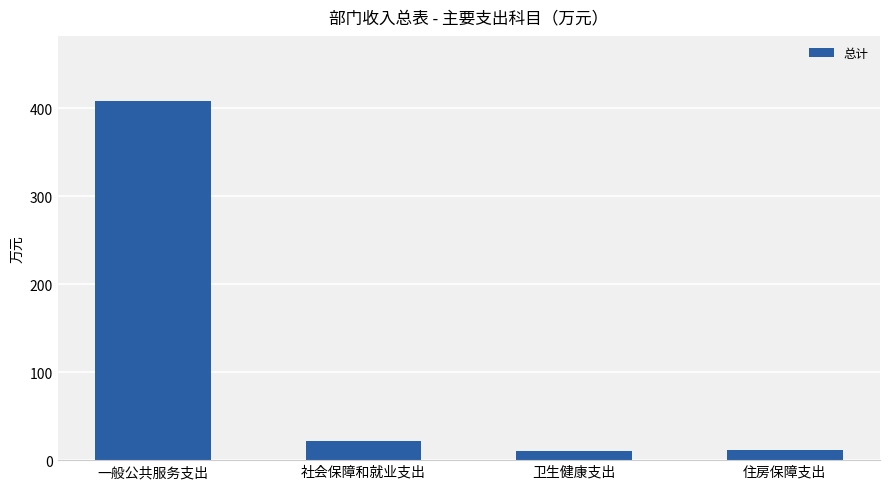

What is the sum of the values at 卫生健康支出 and 一般公共服务支出?

419.0